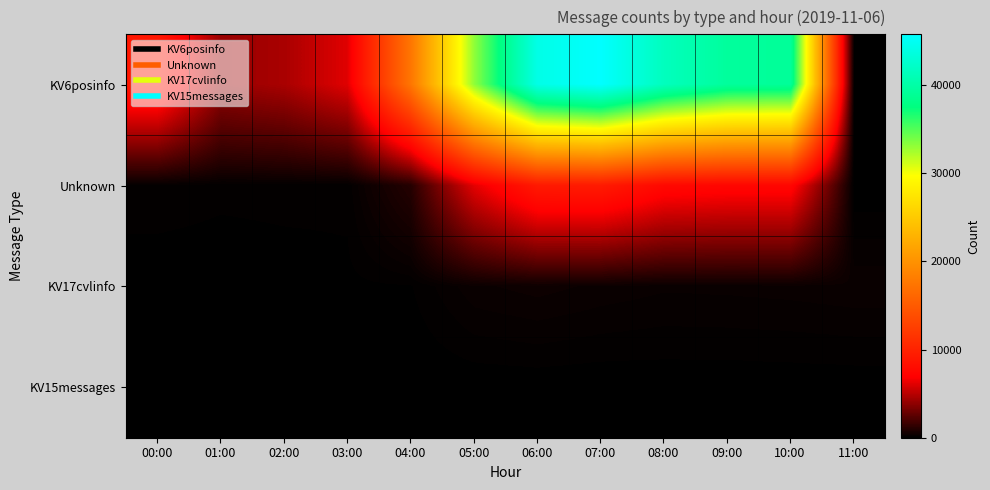

Reading right to left, what are all the values shown in this chart?

KV6posinfo: 11:00=0	10:00=39155	09:00=39366	08:00=41534	07:00=45764	06:00=44195	05:00=33149	04:00=17447	03:00=6096	02:00=4595	01:00=4118	00:00=8934
Unknown: 11:00=0	10:00=7465	09:00=7479	08:00=7680	07:00=9290	06:00=9191	05:00=6209	04:00=1037	03:00=120	02:00=132	01:00=126	00:00=173
KV17cvlinfo: 11:00=336	10:00=308	09:00=293	08:00=285	07:00=333	06:00=400	05:00=336	04:00=82	03:00=61	02:00=28	01:00=1	00:00=0
KV15messages: 11:00=22	10:00=19	09:00=15	08:00=15	07:00=7	06:00=15	05:00=10	04:00=0	03:00=0	02:00=0	01:00=0	00:00=0